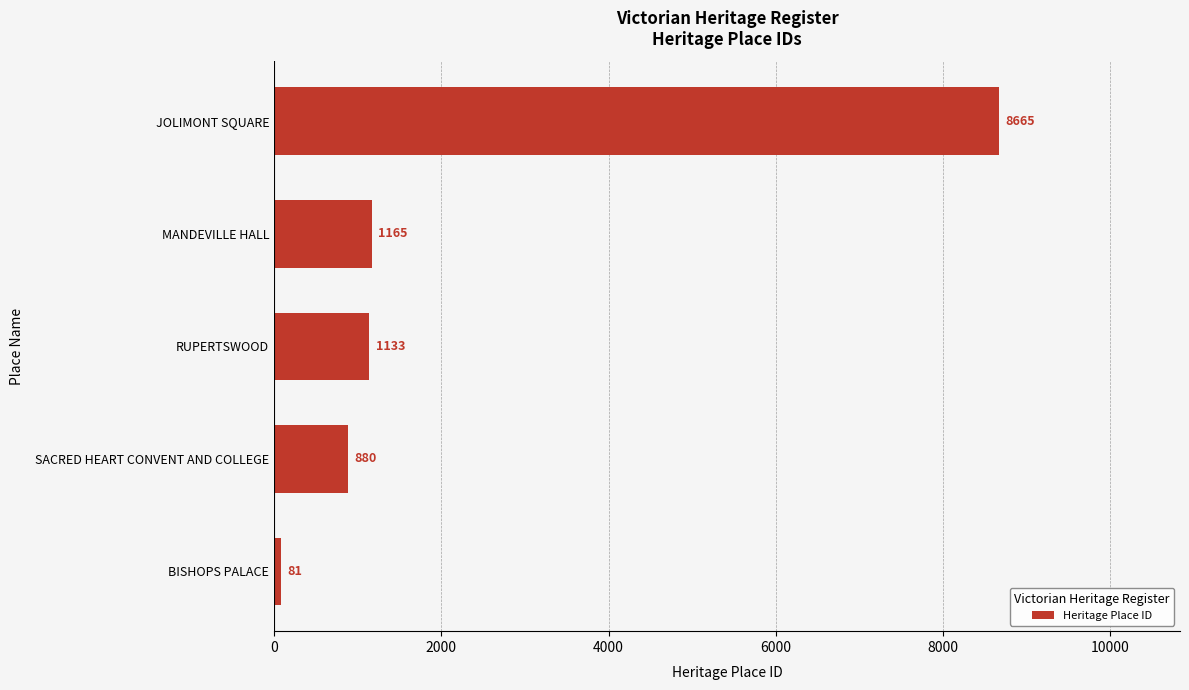

Which category has the highest value across all series?

JOLIMONT SQUARE